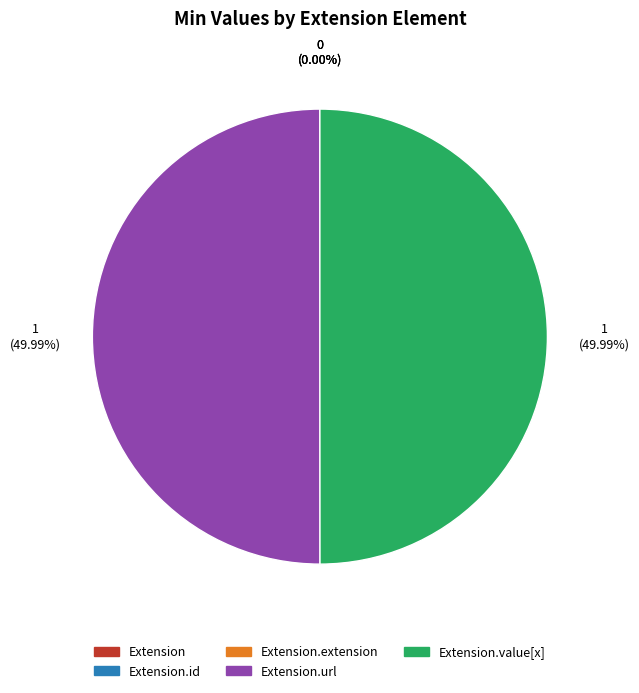

Is it true that Extension.url is 40% of the pie?

False